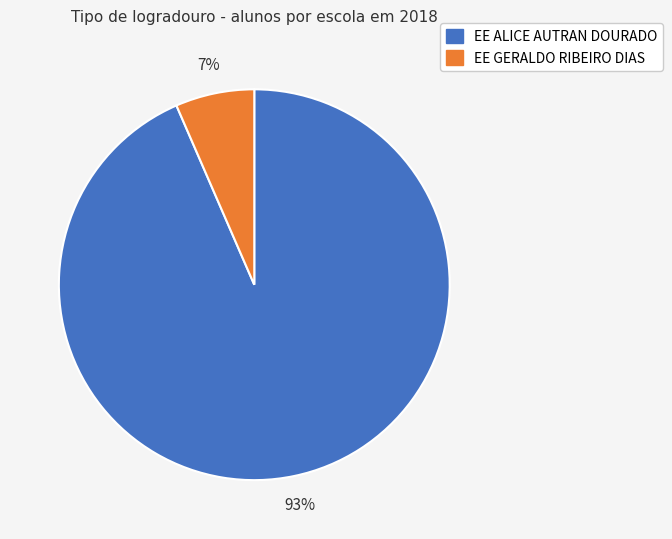

To the nearest percent, what percentage of the pie is EE ALICE AUTRAN DOURADO?

93%